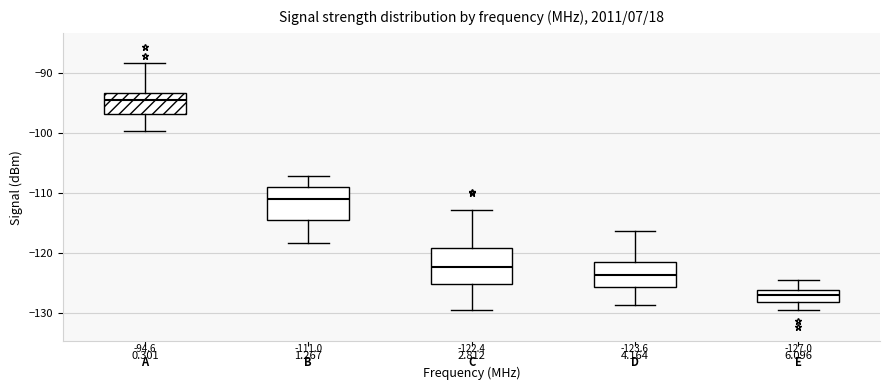

Which box has the lowest median line?

6.096